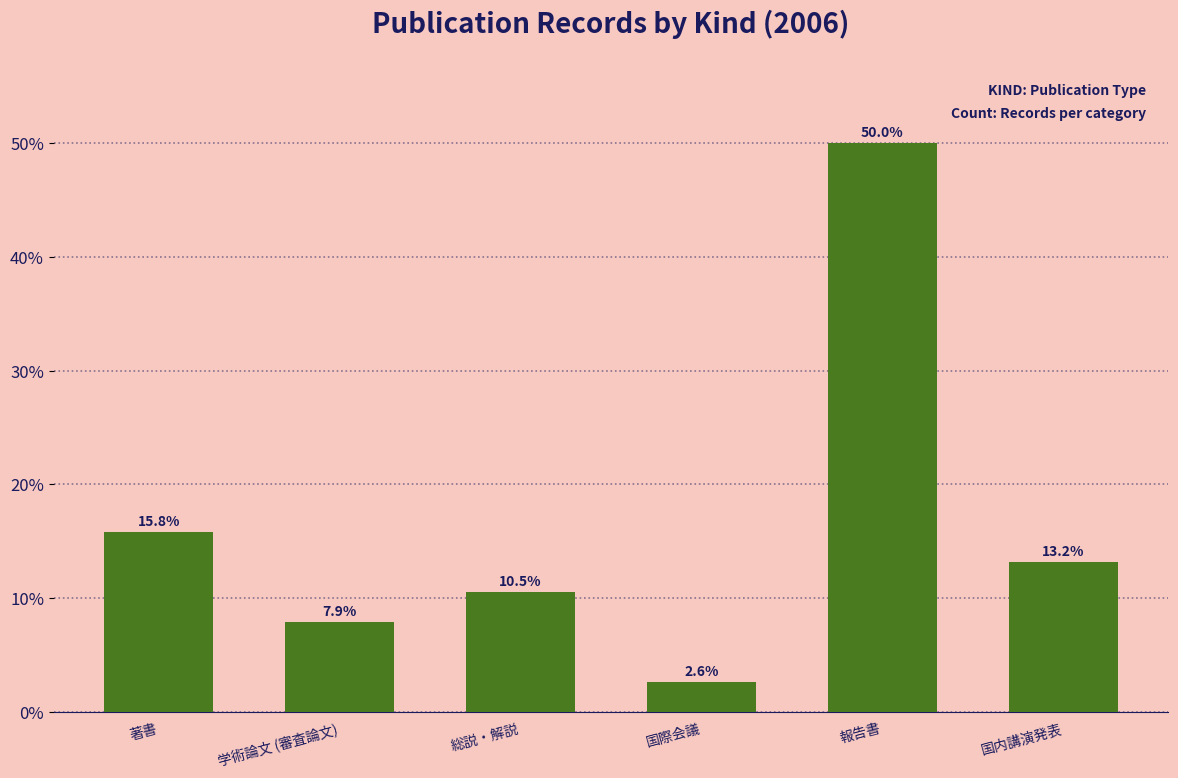

Is it true that the value at 国内講演発表 is 8.2?

False